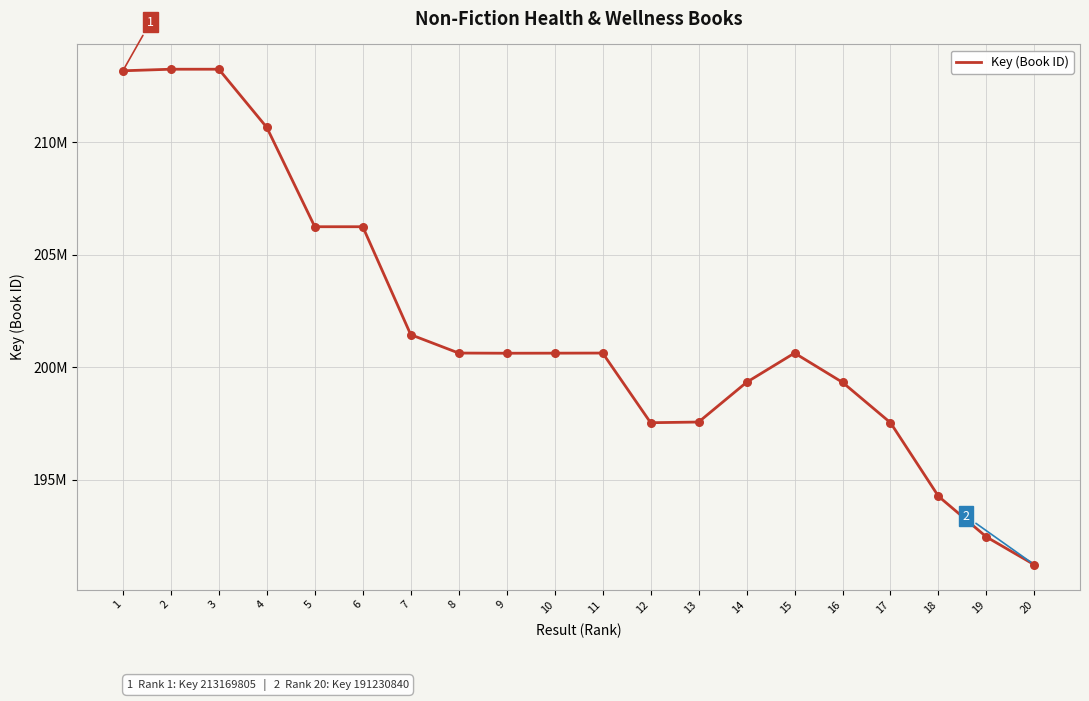

Between 18 and 2, which is larger?

2